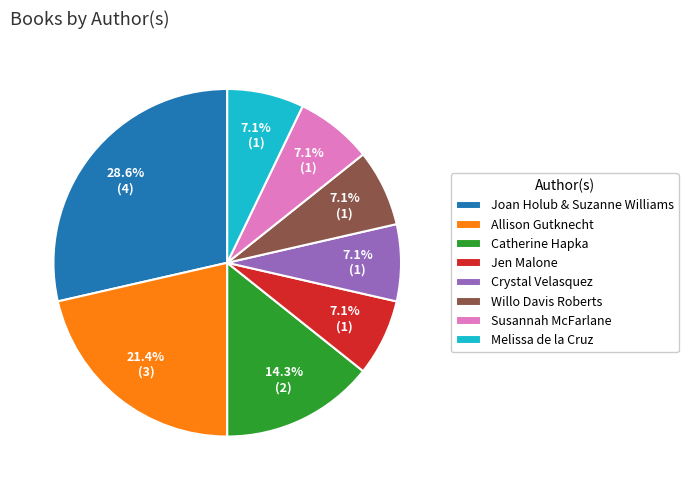

Is there a majority slice in this chart?

No